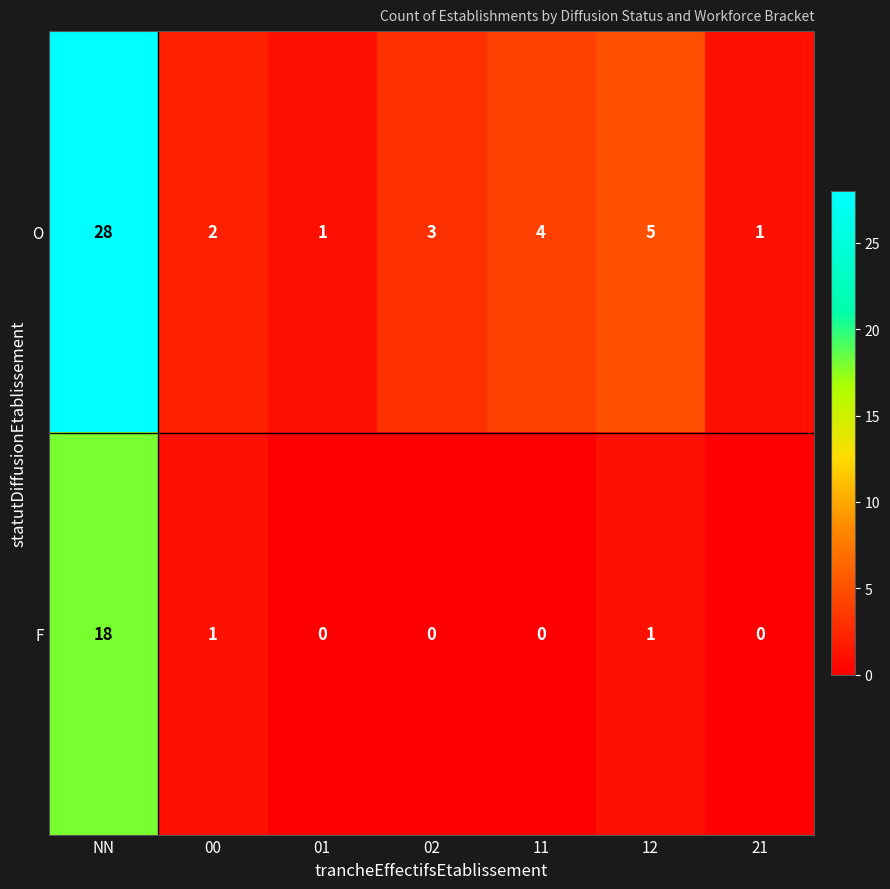

How many categories are shown in the chart?

7